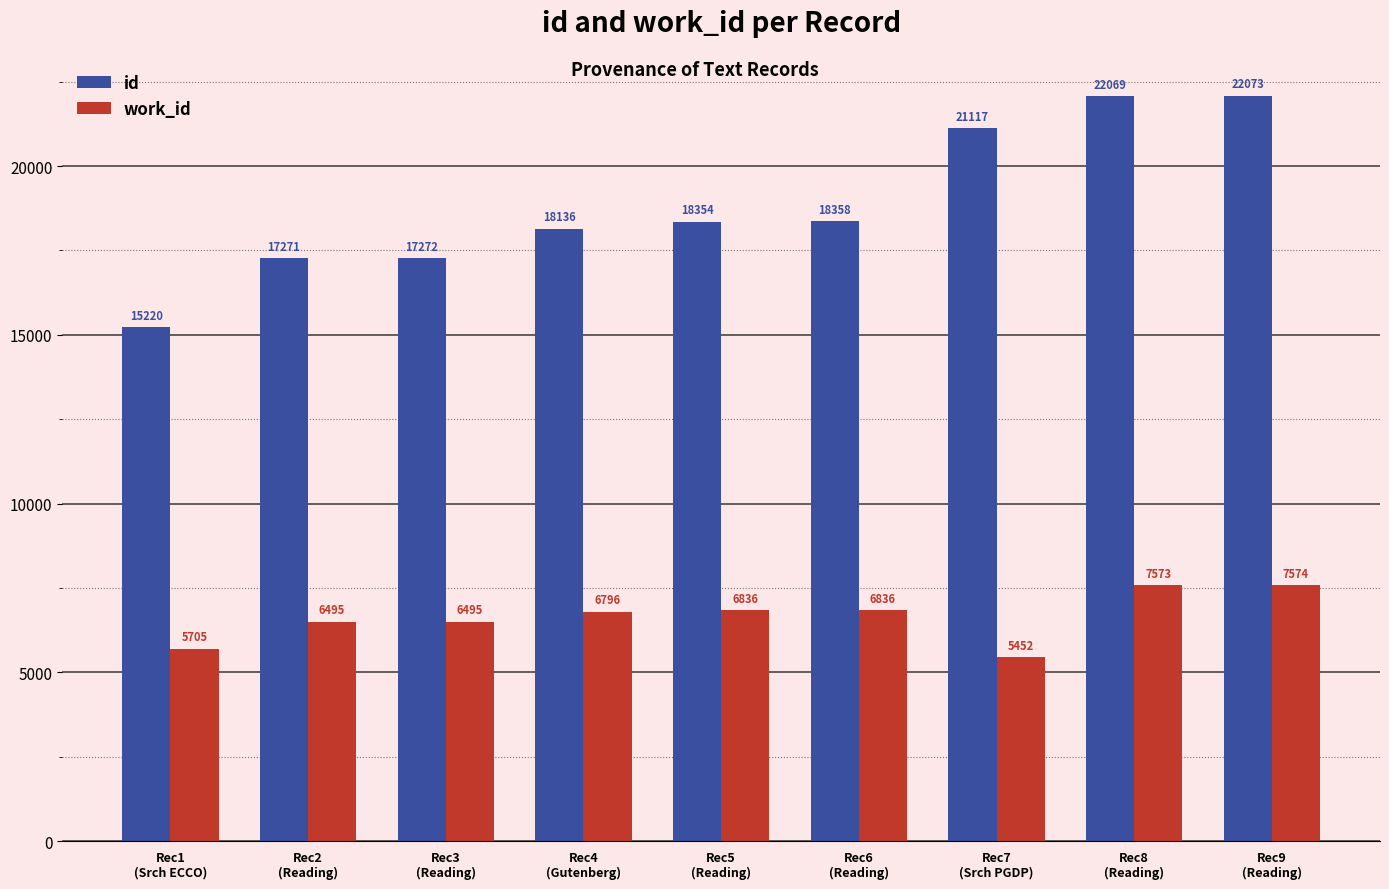

How many data points does each series have?

9